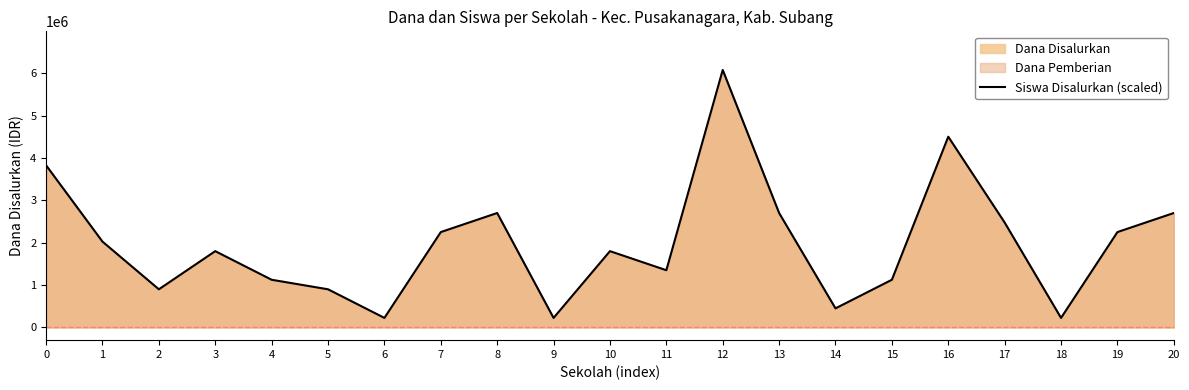

Rank the categories by value from highest to lowest.

12, 16, 0, 8, 13, 20, 17, 7, 19, 1, 3, 10, 11, 4, 15, 2, 5, 14, 6, 9, 18